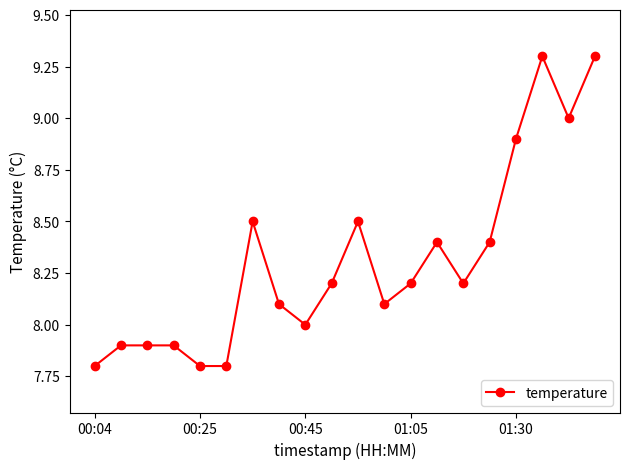

What is the maximum value shown in the chart?

9.3